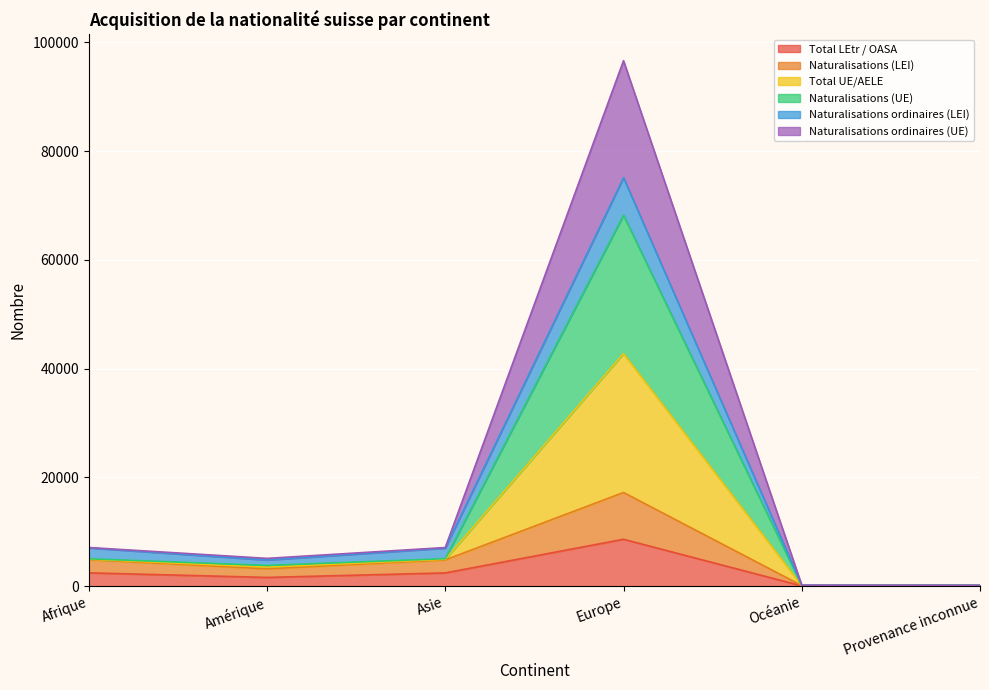

What is the label of the 5th point from the right?

Amérique